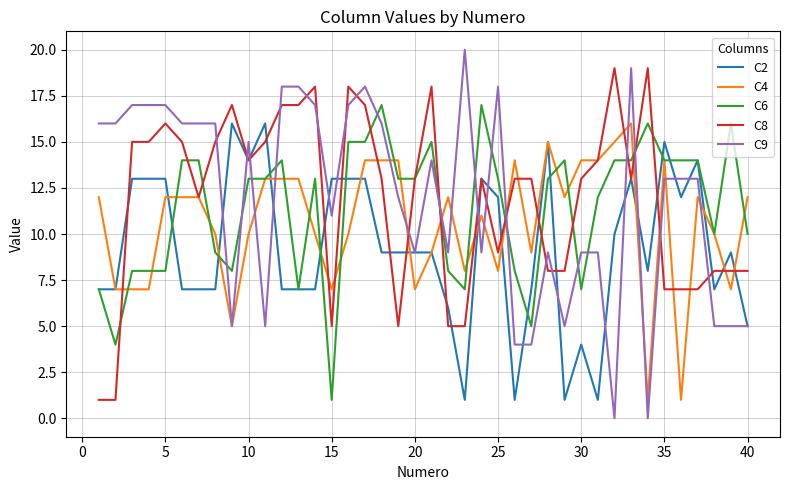

Reading left to right, list all the values displayed in this chart.

C2: 7	7	13	13	13	7	7	7	16	14	16	7	7	7	13	13	13	9	9	9	9	6	1	13	12	1	7	15	1	4	1	10	13	8	15	12	14	7	9	5
C4: 12	7	7	7	12	12	12	10	5	10	13	13	13	10	7	10	14	14	14	7	9	12	8	11	8	14	9	15	12	14	14	15	16	1	14	1	12	10	7	12
C6: 7	4	8	8	8	14	14	9	8	13	13	14	7	13	1	15	15	17	13	13	15	8	7	17	13	8	5	13	14	7	12	14	14	16	14	14	14	10	16	10
C8: 1	1	15	15	16	15	12	15	17	14	15	17	17	18	5	18	17	13	5	13	18	5	5	13	9	13	13	8	8	13	14	19	13	19	7	7	7	8	8	8
C9: 16	16	17	17	17	16	16	16	5	15	5	18	18	17	11	17	18	16	12	9	14	9	20	9	18	4	4	9	5	9	9	0	19	0	13	13	13	5	5	5